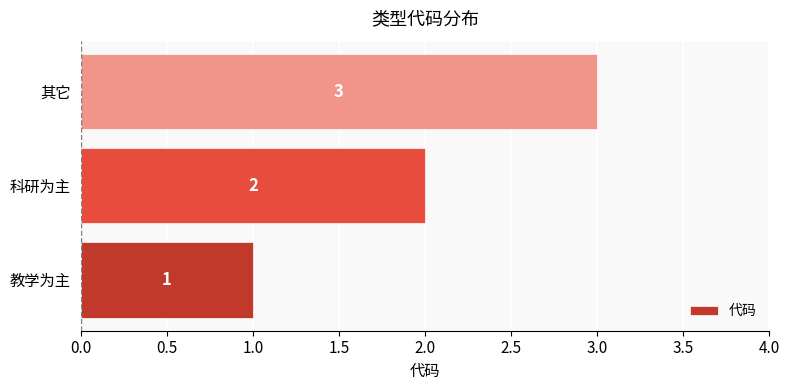

What is the change in value from 教学为主 to 其它?

+2